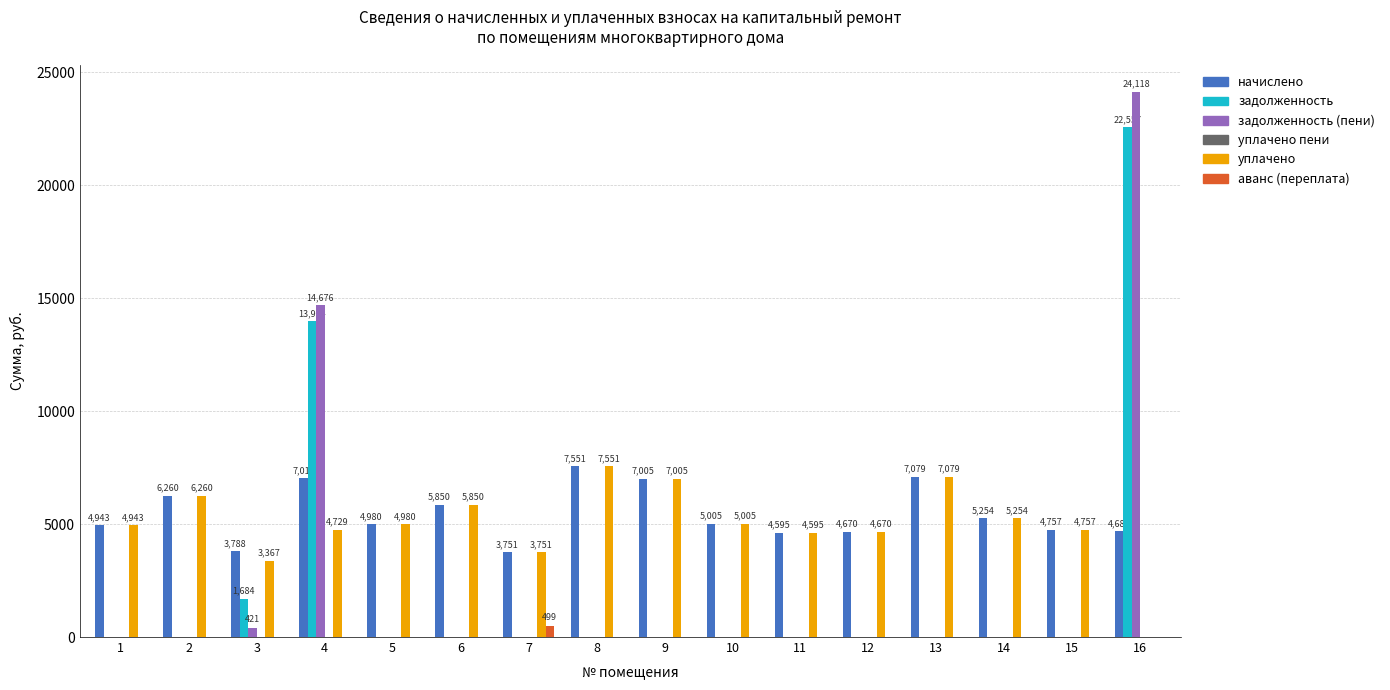

What is the sum of the уплачено values at 9 and 4?

11733.9